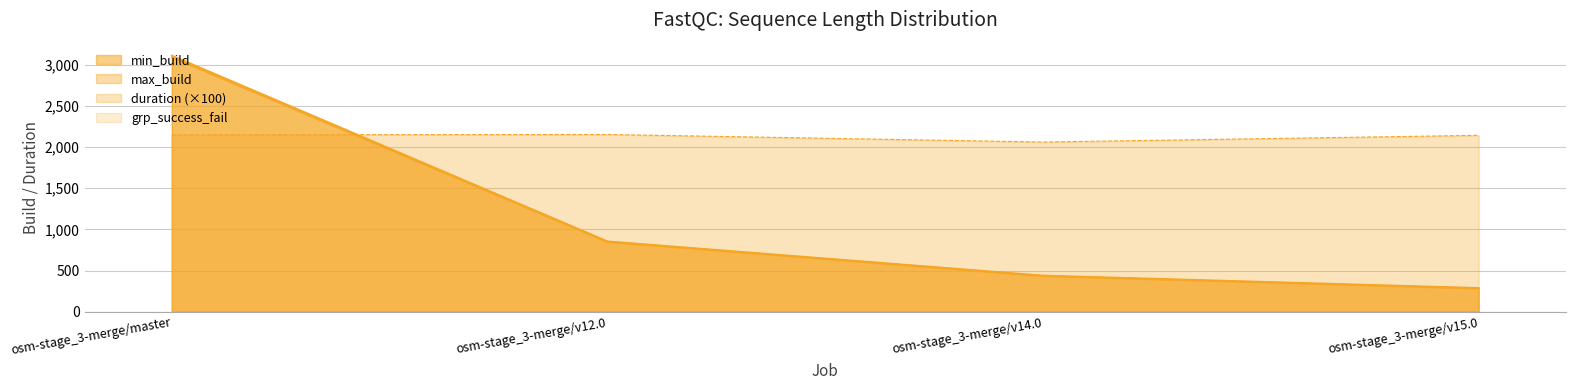

At which category is the sum across all series the highest?

osm-stage_3-merge/master